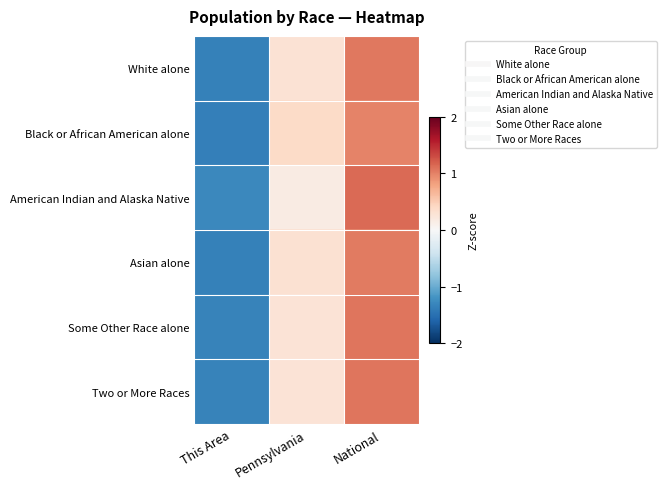

At how many categories does at least one series exceed 0?

2